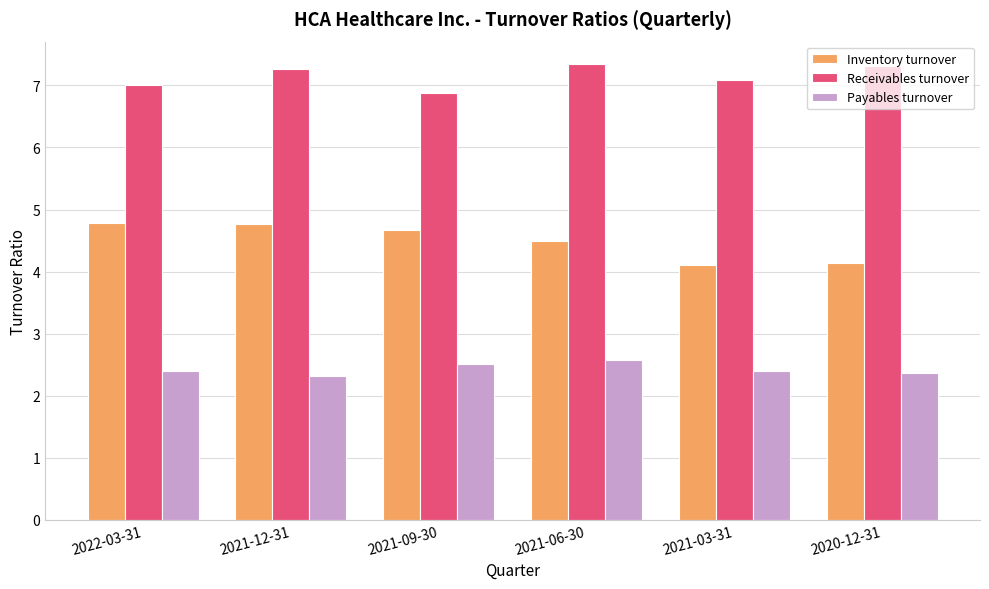

Which series has the largest range (max minus min)?

Inventory turnover